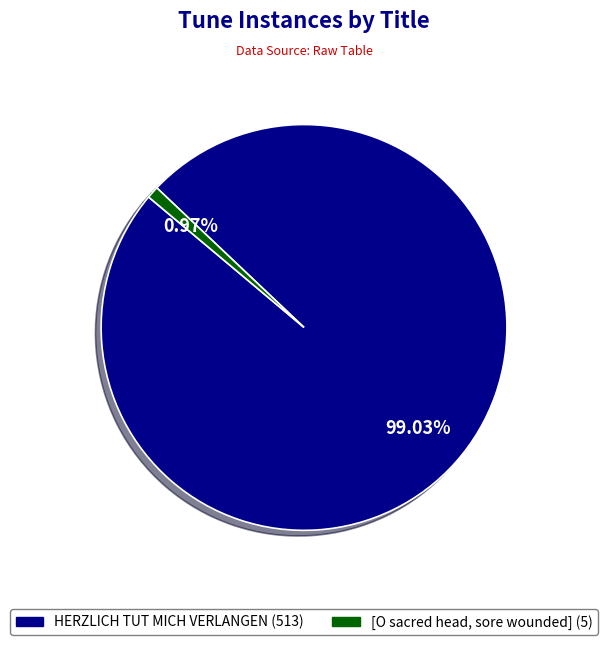

How many slices are in this pie chart?

2